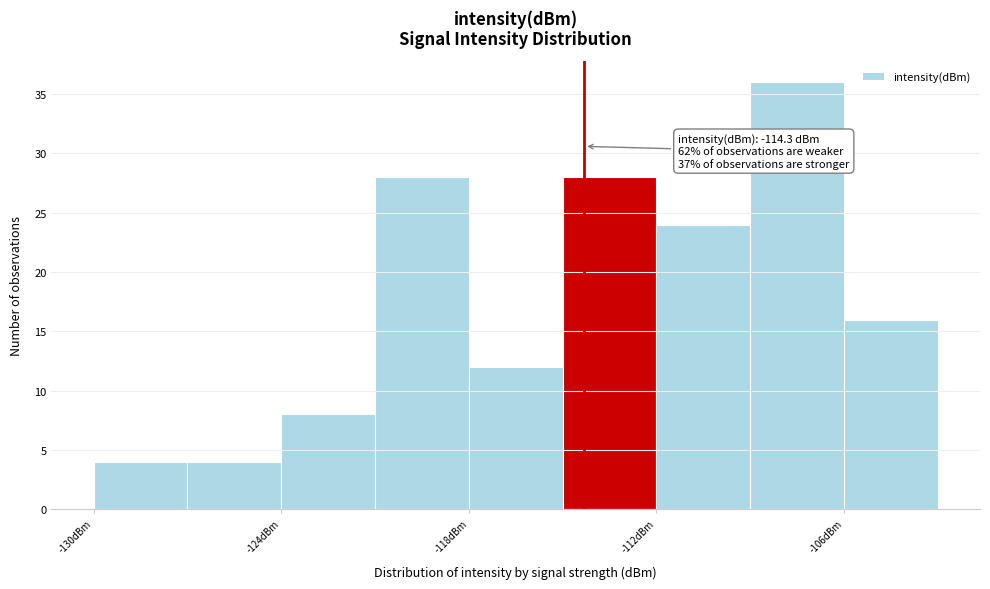

Around what value on the x-axis is the tallest bar? Give the approximate position of its centre, as read against the axis.

-107